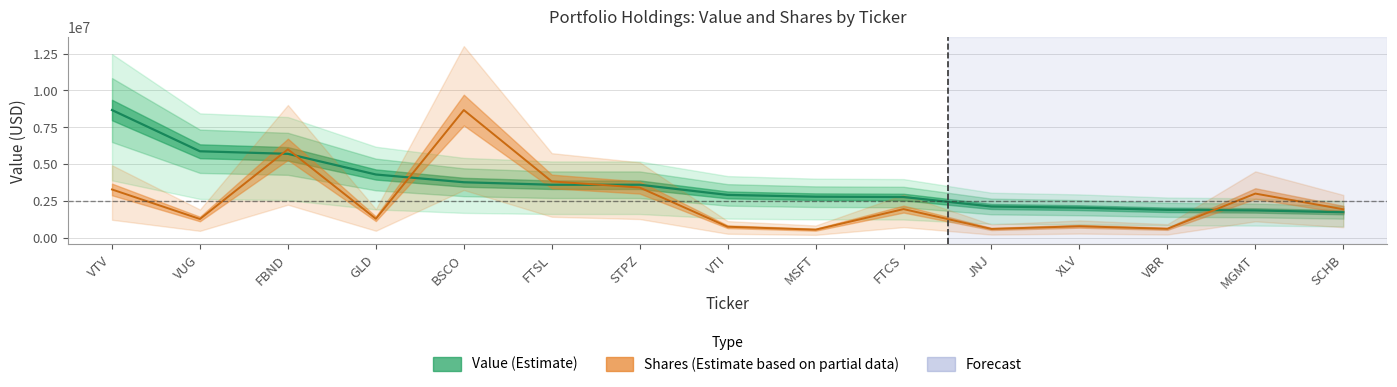

At which category does the chart reach its minimum across all series?

MSFT